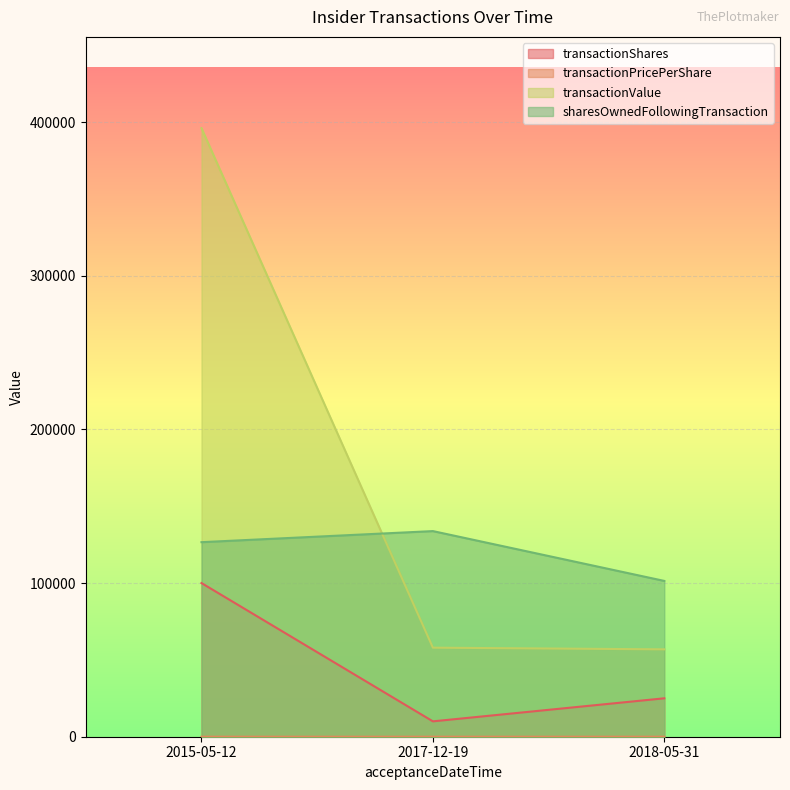

What is the label of the 2nd point from the left?

2017-12-19